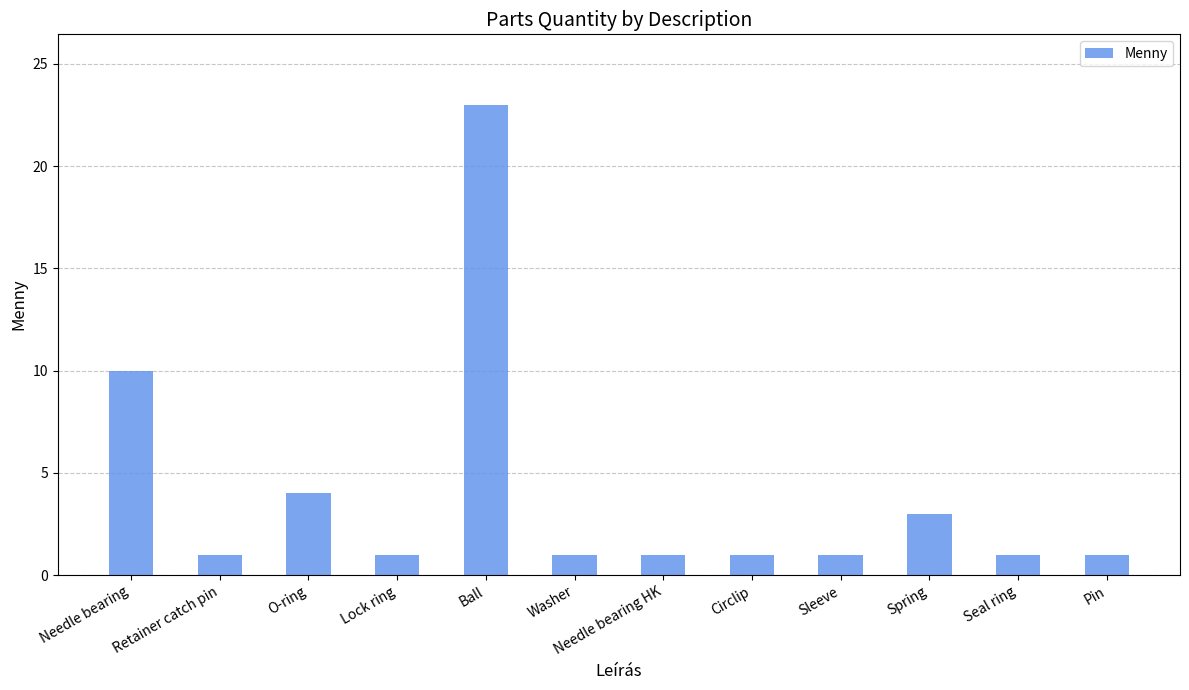

Reading left to right, transcribe all the data shown in this chart.

Needle bearing=10	Retainer catch pin=1	O-ring=4	Lock ring=1	Ball=23	Washer=1	Needle bearing HK=1	Circlip=1	Sleeve=1	Spring=3	Seal ring=1	Pin=1